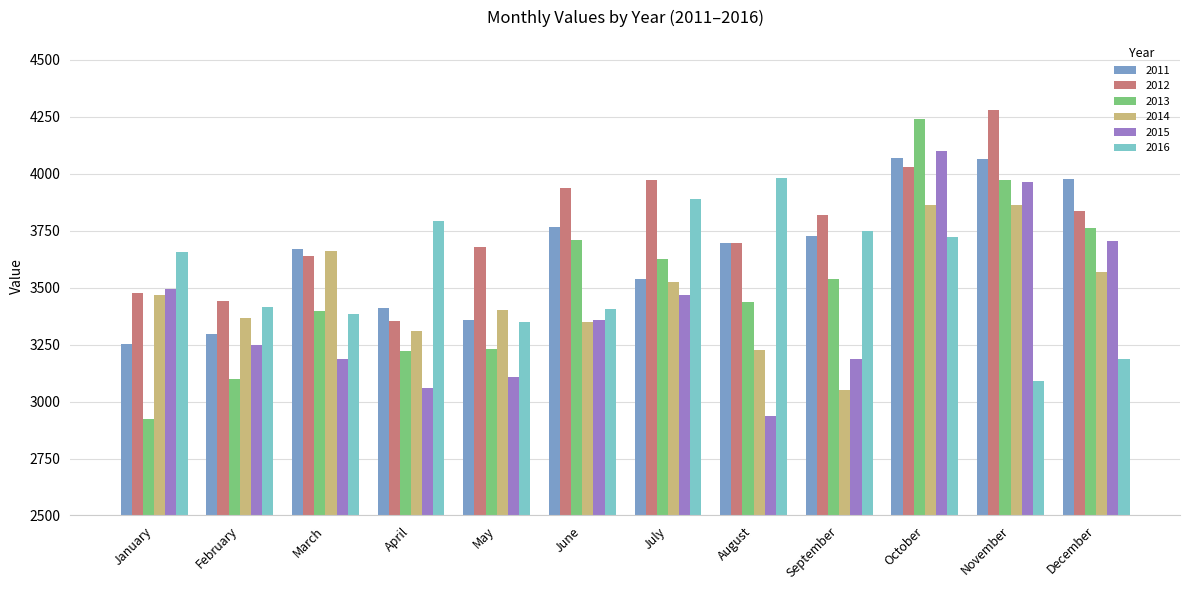

Read the 2013 value at July.

3626